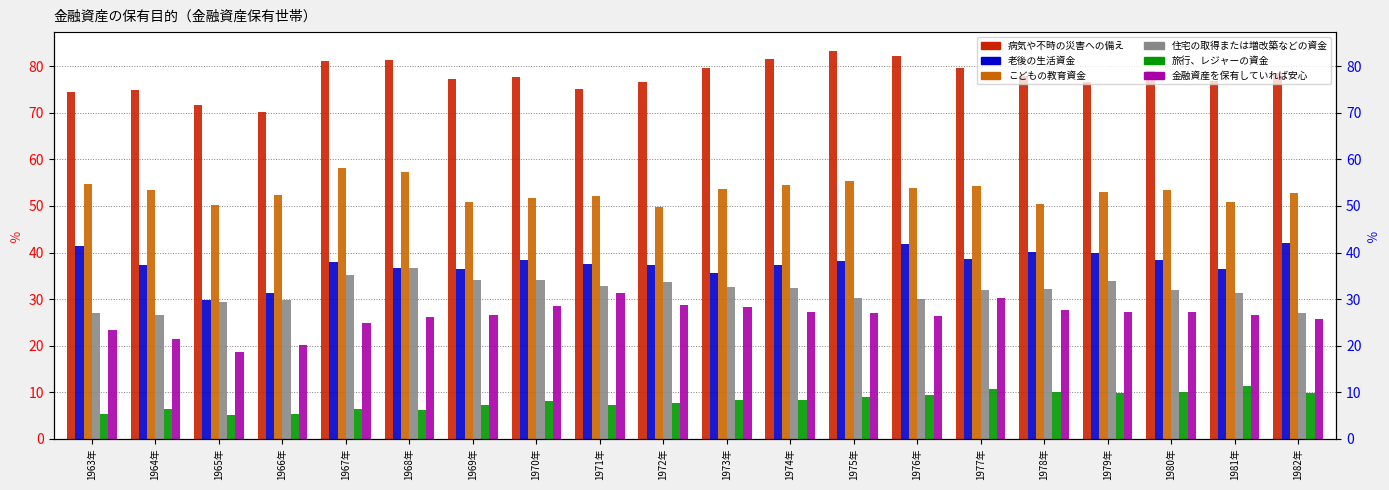

What is the value of the 住宅の取得または増改築などの資金 bar at the 13th from the left?

30.2